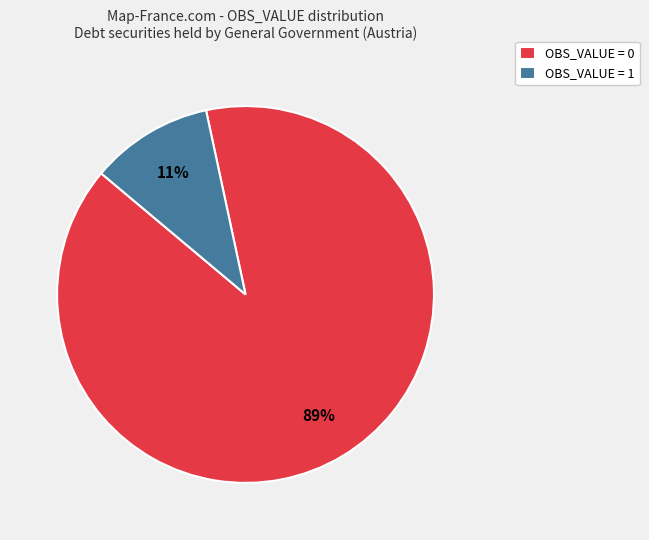

What is the smallest slice in the pie chart?

OBS_VALUE = 1